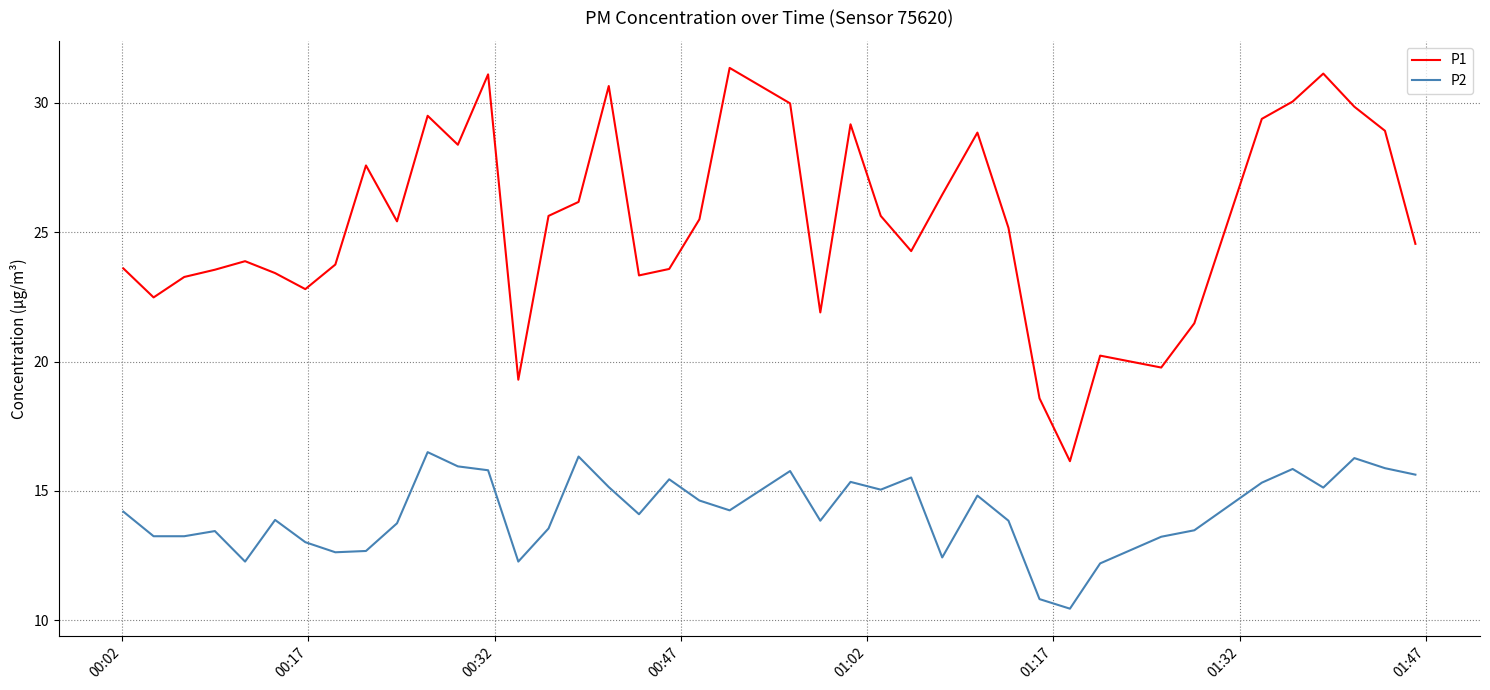

How many values in the P2 series are below 14?

19